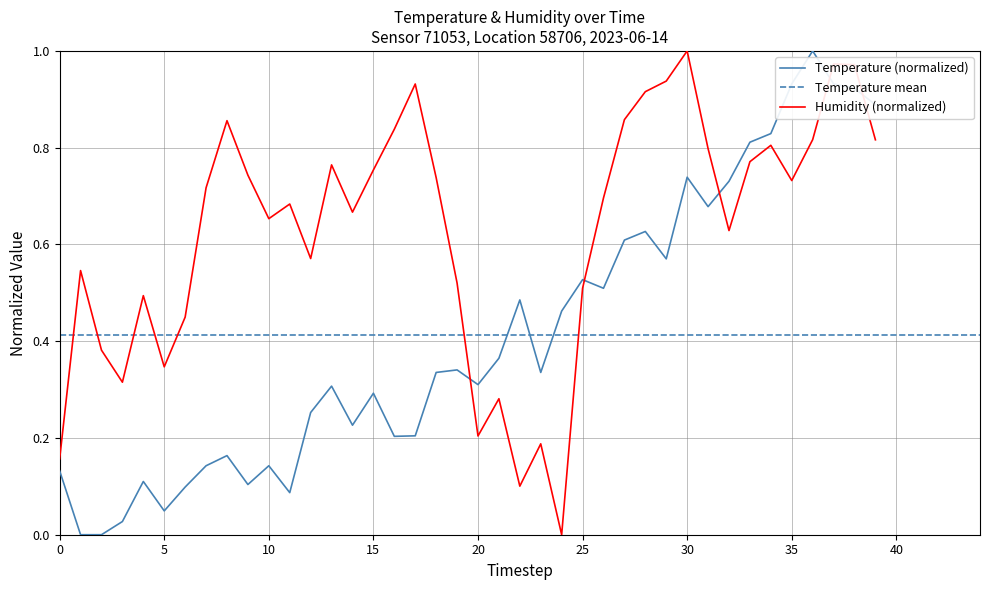

What is the average value of the humidity series?

0.6